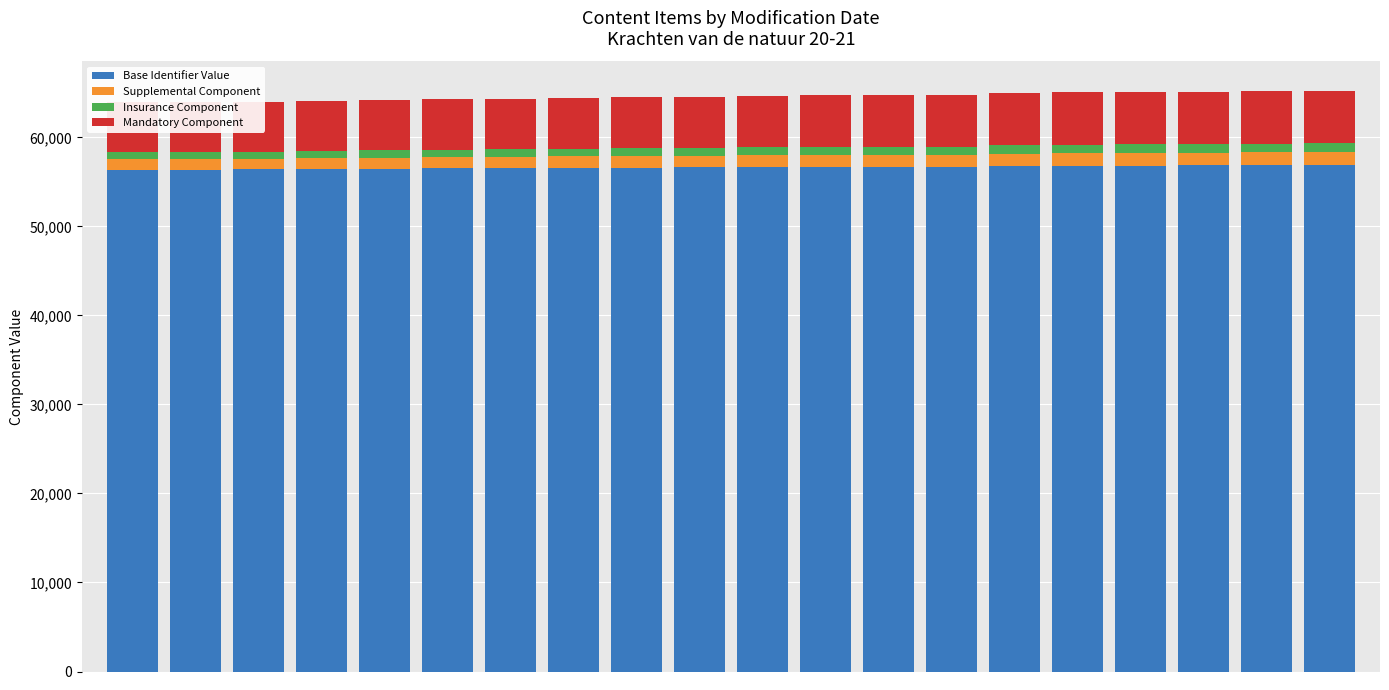

Which series changed the most between 7 and 14?

Base Identifier Value